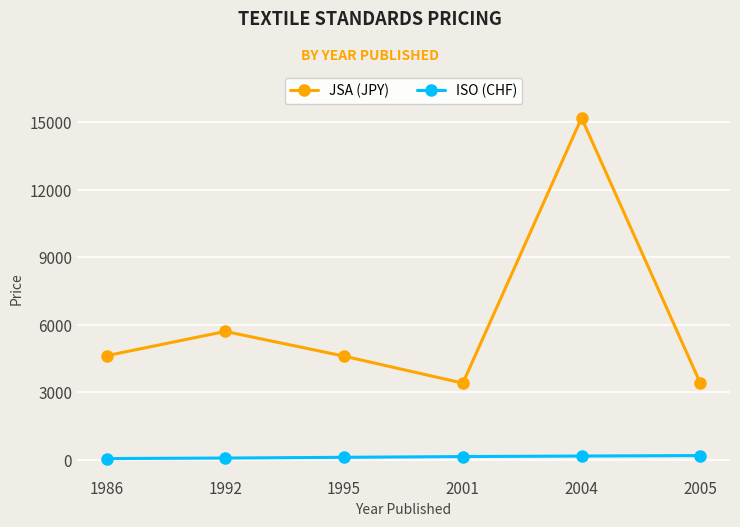

How many data points in JSA (JPY) are less than 4620?

3